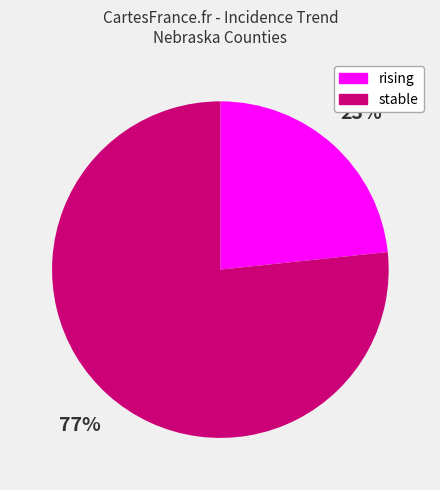

Count the number of slices in the pie.

2